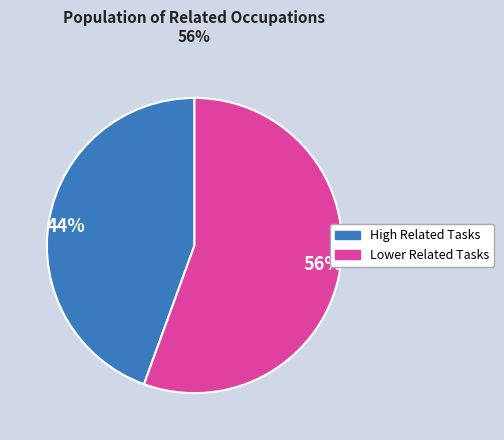

Do 44% and 56% together represent more than half of the pie?

Yes